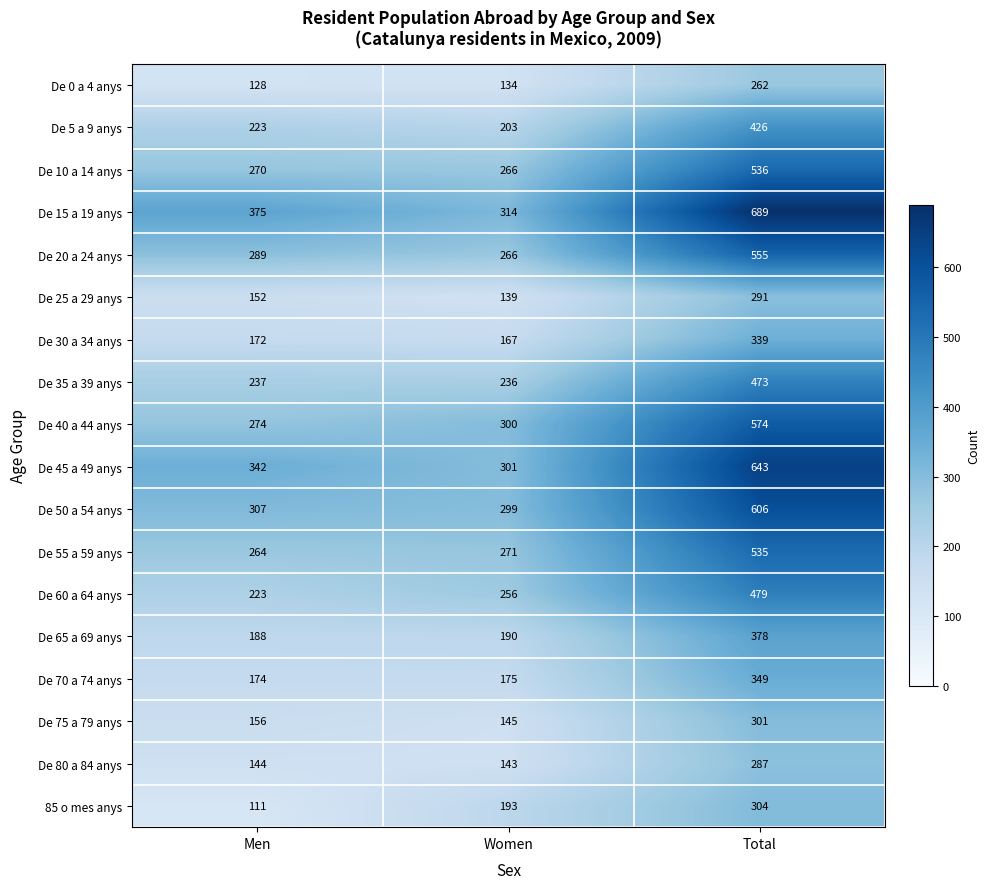

What is the greatest value displayed?

689